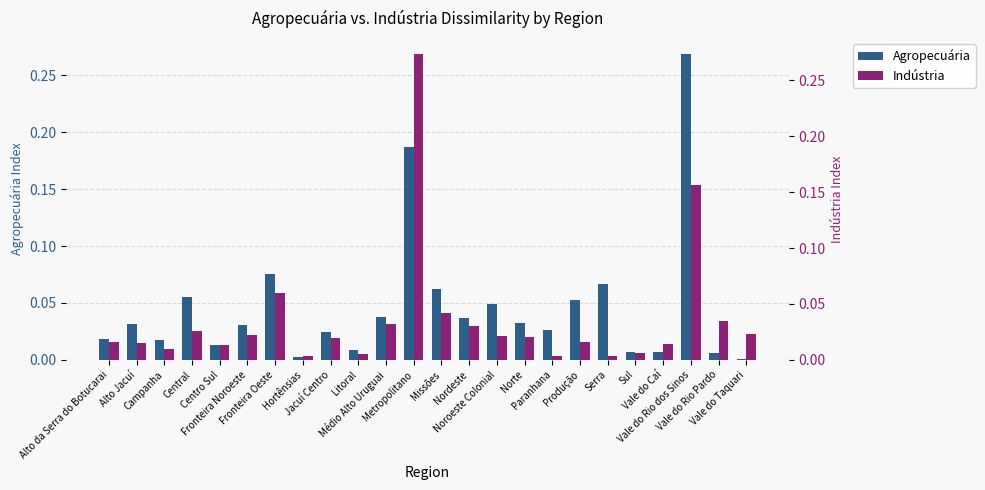

At which label is Indústria closest to 0?

Serra